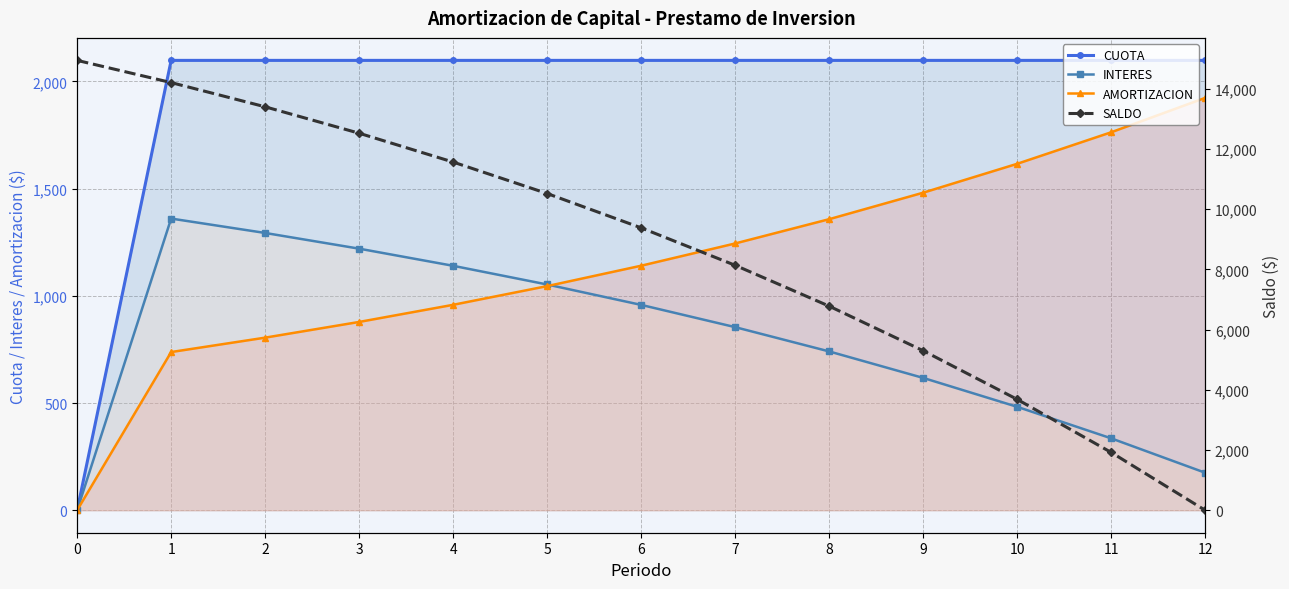

What is the difference between the highest and lowest values at 8?

6040.2